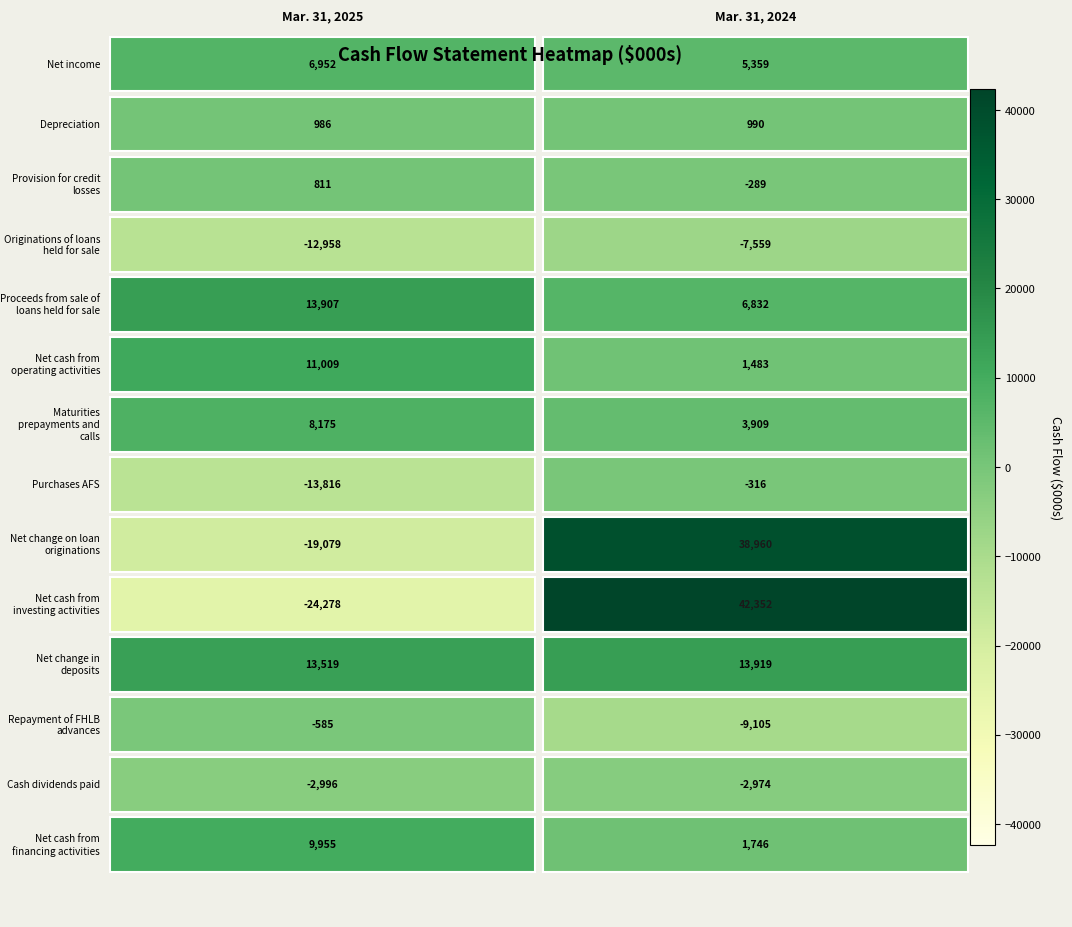

What is the sum of the Provision for credit losses values at 1 and 0?

522